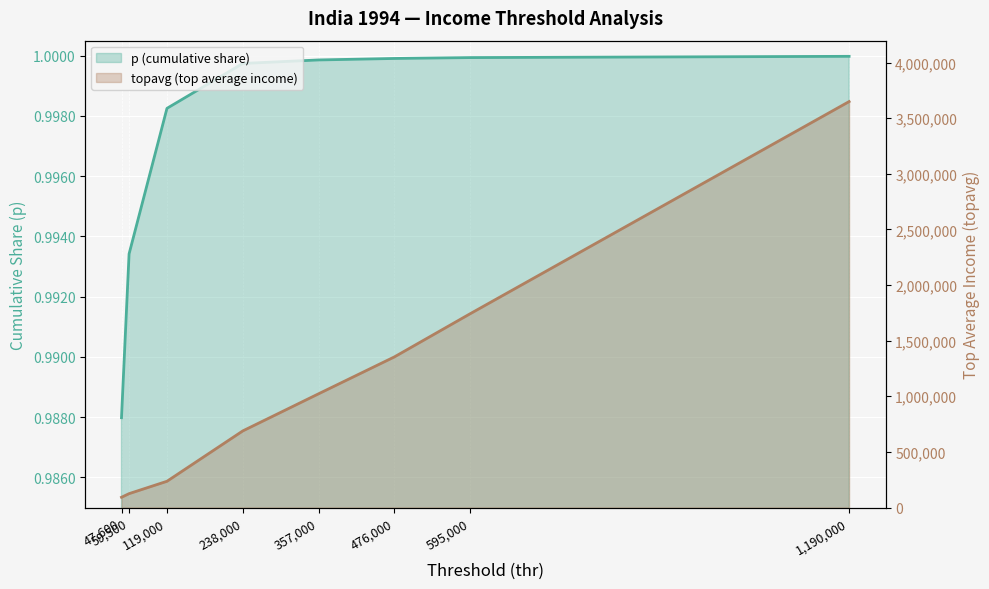

True or false: topavg (top average income) has more than 2 interior local peaks.

False